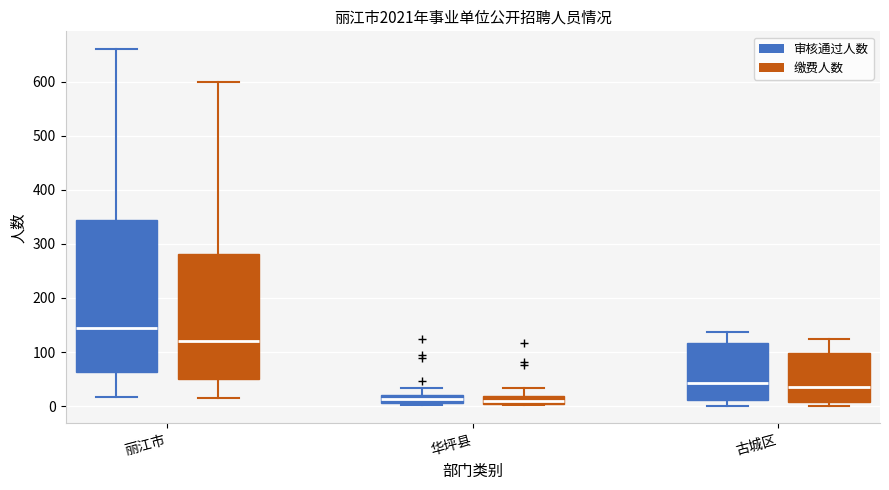

Which box is the tallest, from its lower edge to its upper edge?

丽江市 (审核通过人数)